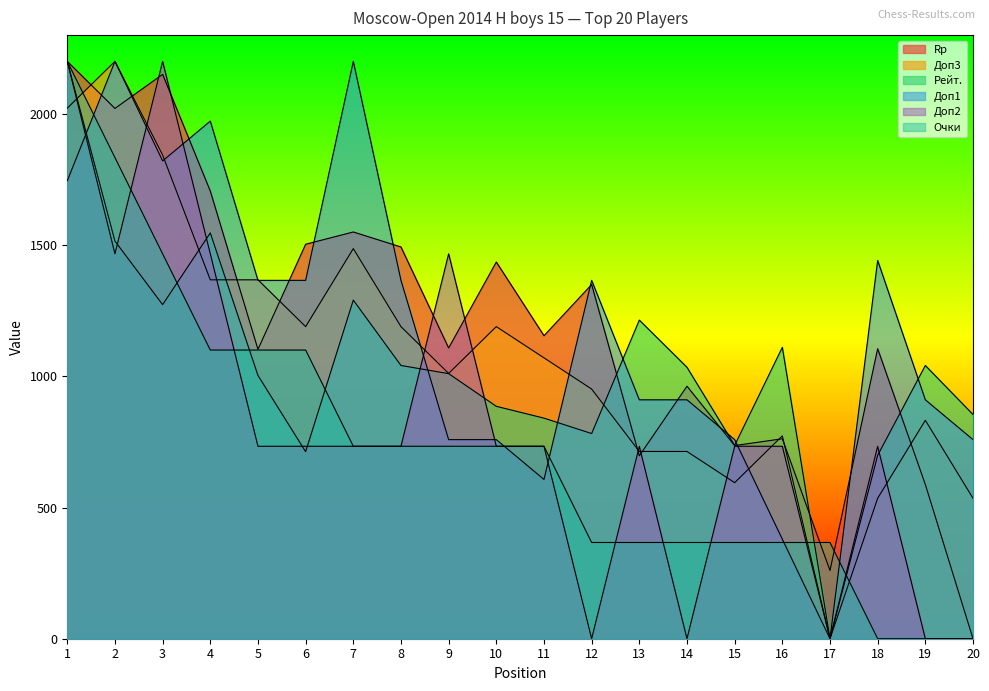

Reading left to right, transcribe all the data shown in this chart.

Rp: 1=2200.0	2=2020.6	3=2150.6	4=1705.9	5=1102.6	6=1503.1	7=1549.9	8=1492.7	9=1107.8	10=1435.5	11=1154.6	12=1349.6	13=696.9	14=962.2	15=735.9	16=761.9	17=260.0	18=1105.2	19=587.7	20=0.0
Доп3: 1=2021.6	2=2200.0	3=1843.2	4=1367.6	5=1367.6	6=1189.2	7=1486.5	8=1189.2	9=1010.8	10=1189.2	11=1070.3	12=951.4	13=713.5	14=713.5	15=594.6	16=773.0	17=0.0	18=535.1	19=832.4	20=535.1
Рейт.: 1=2200.0	2=1515.1	3=1273.0	4=1546.2	5=1003.1	6=712.6	7=1290.3	8=1041.2	9=1010.1	10=885.5	11=840.6	12=781.8	13=1214.2	14=1034.3	15=736.8	16=1110.4	17=0.0	18=698.7	19=1041.2	20=854.4
Доп1: 1=1744.8	2=2200.0	3=1820.7	4=1972.4	5=1365.5	6=1365.5	7=2200.0	8=1365.5	9=758.6	10=758.6	11=606.9	12=1365.5	13=910.3	14=910.3	15=758.6	16=379.3	17=0.0	18=1441.4	19=910.3	20=758.6
Доп2: 1=2200.0	2=1466.7	3=2200.0	4=1466.7	5=733.3	6=733.3	7=733.3	8=733.3	9=1466.7	10=733.3	11=733.3	12=0.0	13=733.3	14=0.0	15=733.3	16=733.3	17=0.0	18=733.3	19=0.0	20=0.0
Очки: 1=2200.0	2=1833.3	3=1466.7	4=1100.0	5=1100.0	6=1100.0	7=733.3	8=733.3	9=733.3	10=733.3	11=733.3	12=366.7	13=366.7	14=366.7	15=366.7	16=366.7	17=366.7	18=0.0	19=0.0	20=0.0